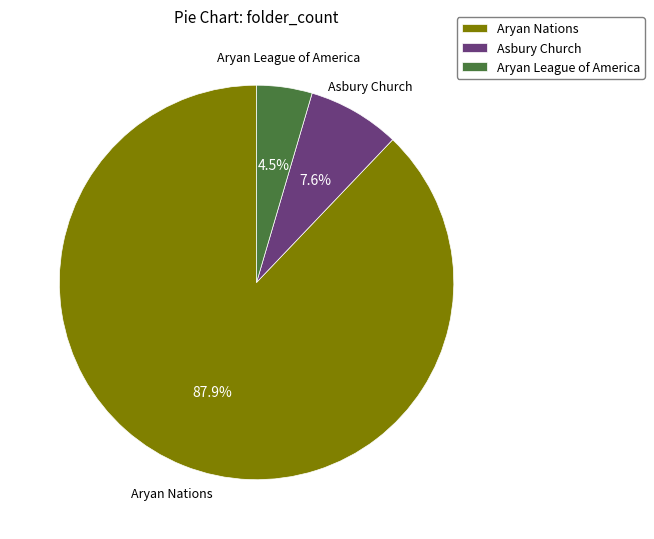

Rank the categories by value from lowest to highest.

Aryan League of America, Asbury Church, Aryan Nations